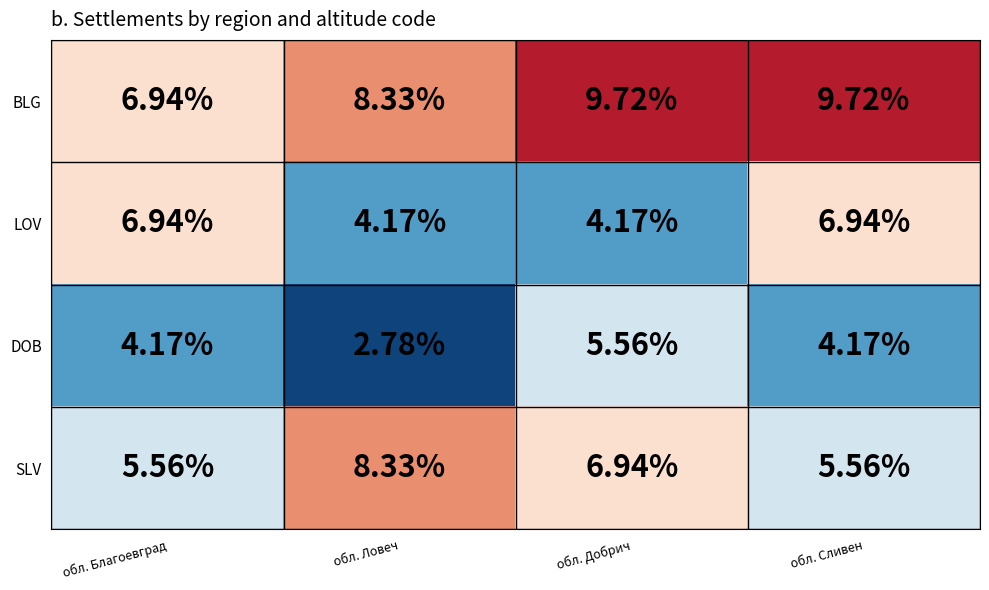

Is the value of BLG at обл. Сливен greater than the value of SLV at обл. Благоевград?

Yes